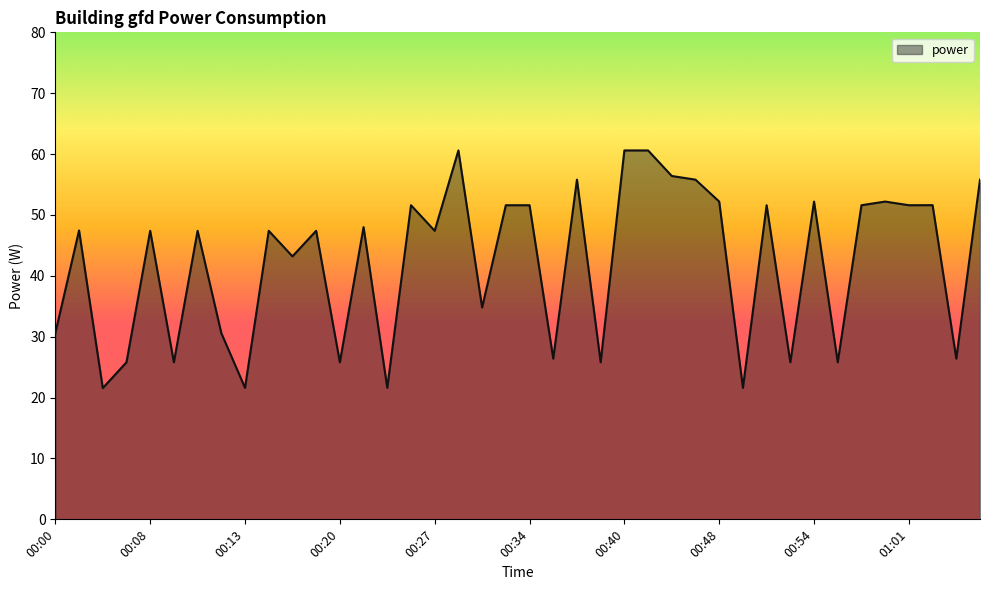

What is the difference between the maximum and minimum values?

39.0